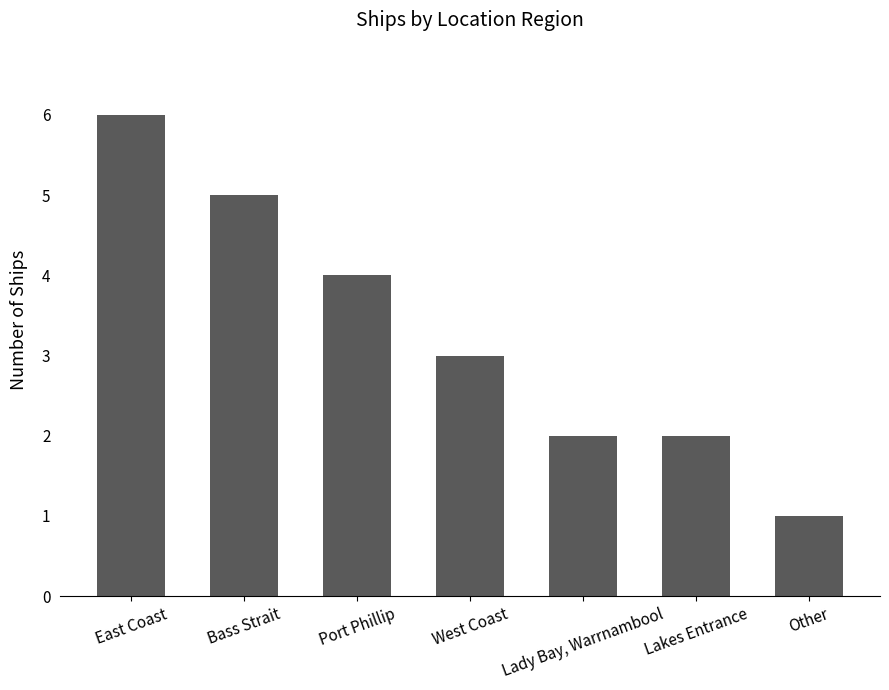

Between East Coast and West Coast, which is larger?

East Coast